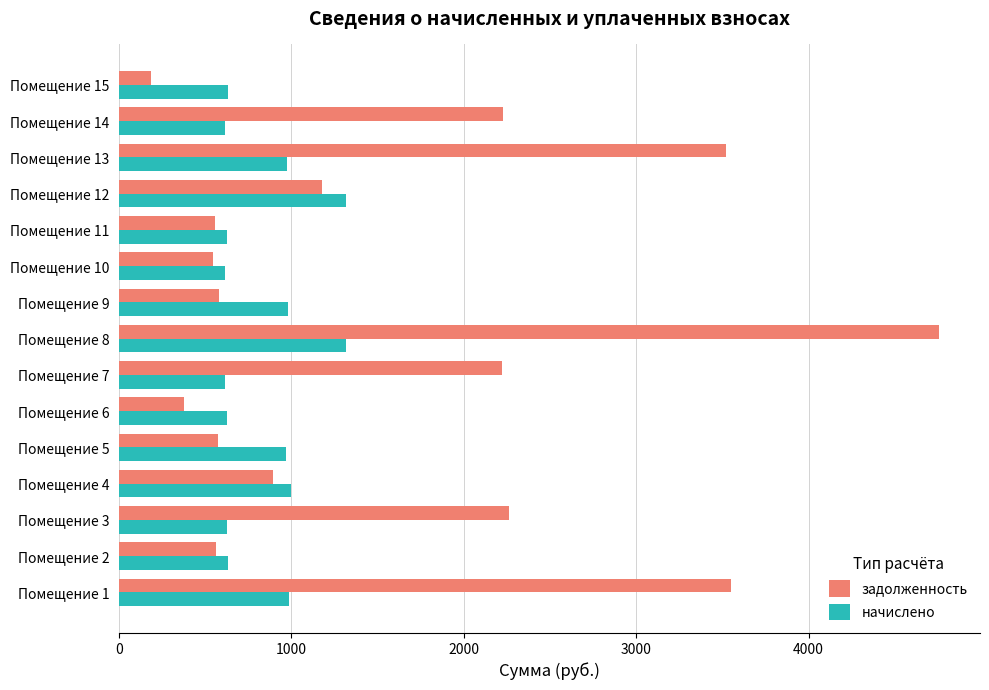

Is the value of задолженность at Помещение 4 greater than the value of начислено at Помещение 2?

Yes